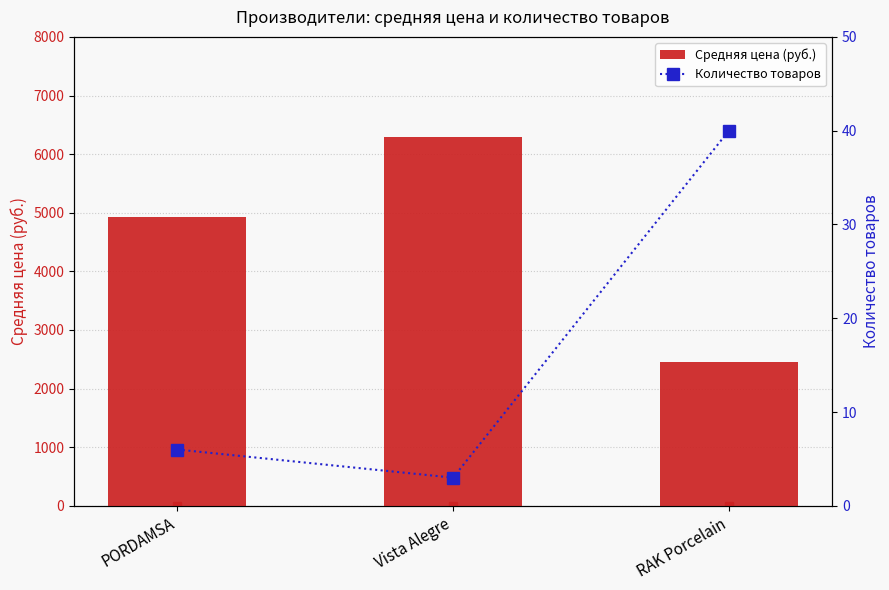

What is the value of the Количество товаров bar at the 3rd from the left?

40.0